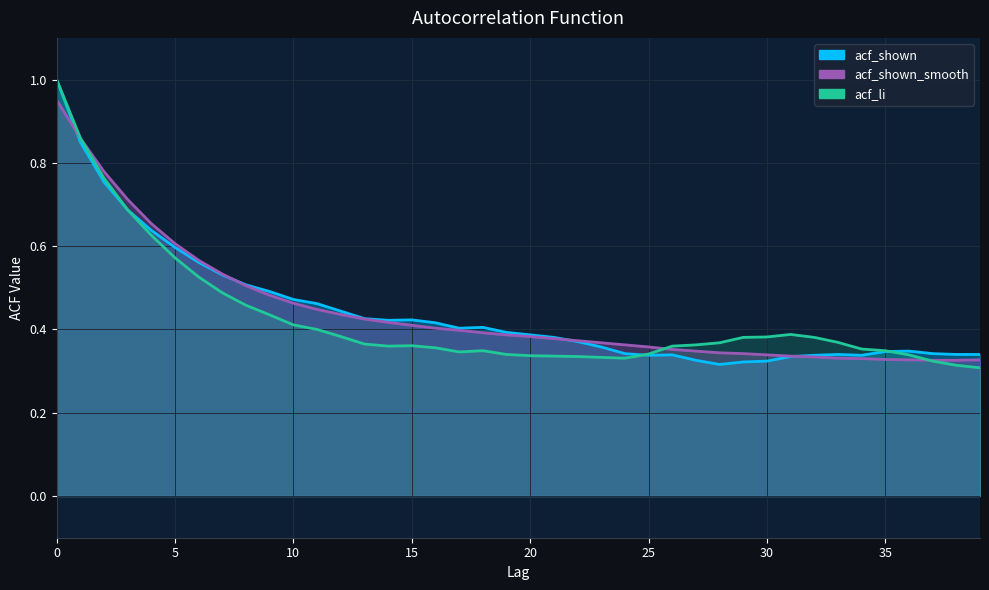

What is the value of the acf_shown_smooth point at the 24th from the left?

0.4